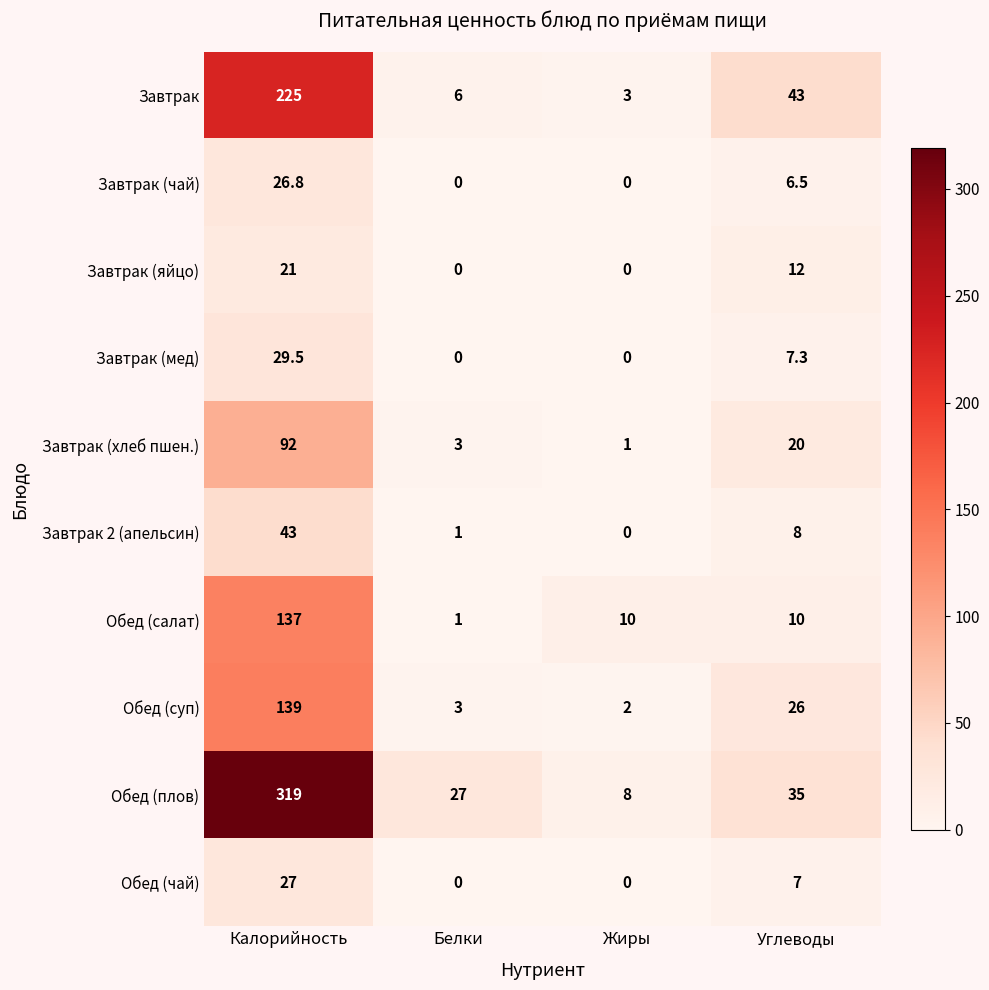

What value does the Обед (суп) series have at Жиры?

2.0